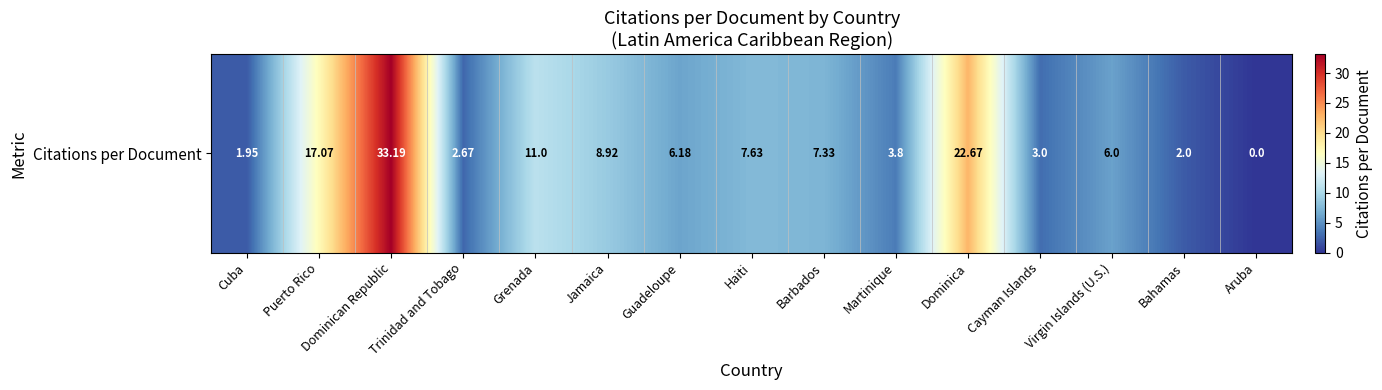

What is the ratio of the value at Grenada to the value at Virgin Islands (U.S.)?

1.8